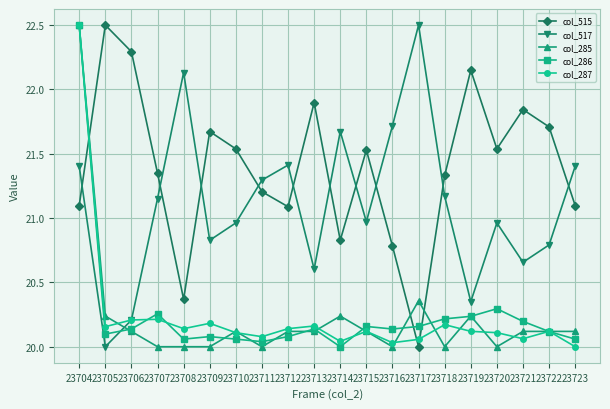

Where is the first local maximum for col_515?

23705